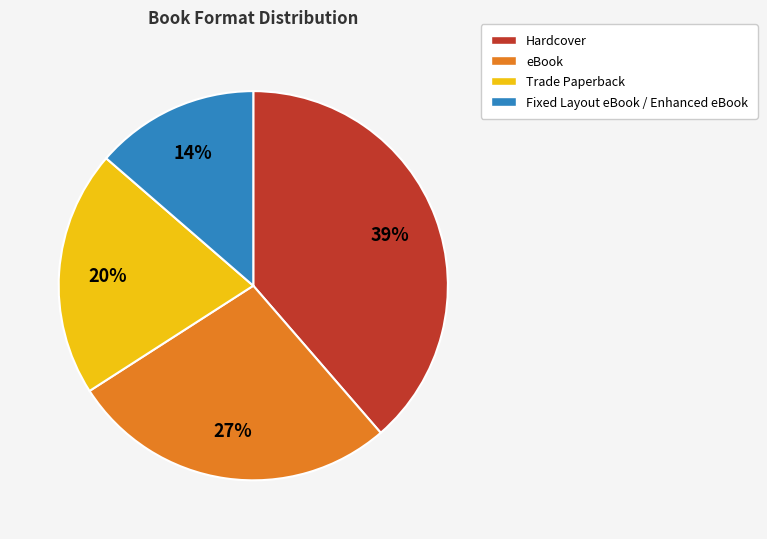

Rank the categories by value from highest to lowest.

Hardcover, eBook, Trade Paperback, Fixed Layout eBook / Enhanced eBook